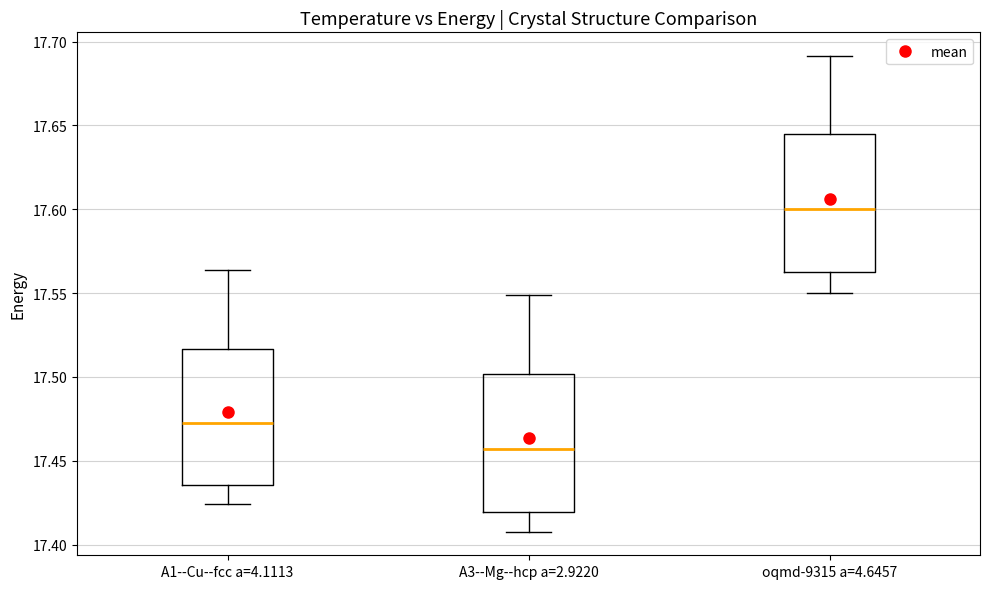

Reading left to right, read every box against the y-axis: the position of its median line, the range the box covers, and the ends of its whiskers. The values are not printed on the chart, so give them approximately, as read against the axis.

A1--Cu--fcc a=4.1113: median 17.470, box 17.435 to 17.515, whiskers 17.425 to 17.565
A3--Mg--hcp a=2.9220: median 17.455, box 17.420 to 17.500, whiskers 17.410 to 17.550
oqmd-9315 a=4.6457: median 17.600, box 17.565 to 17.645, whiskers 17.550 to 17.690